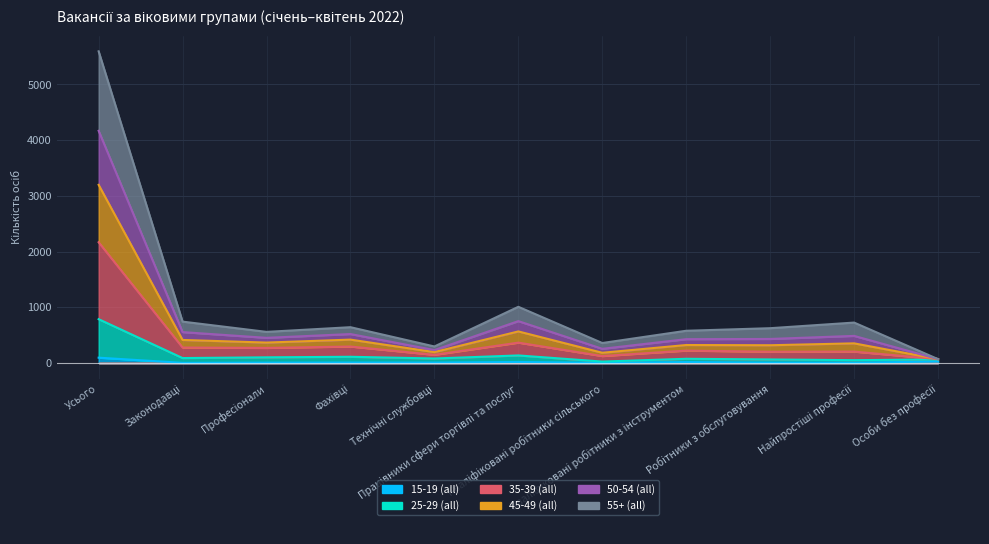

What is the difference between the highest and lowest values at Усього?

5499